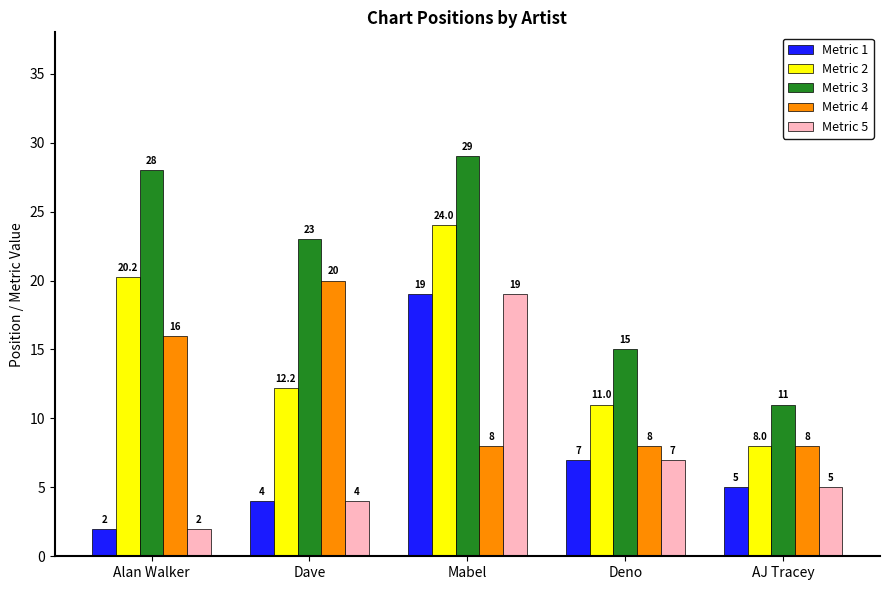

What is the spread (max minus min) of values at Dave?

19.0